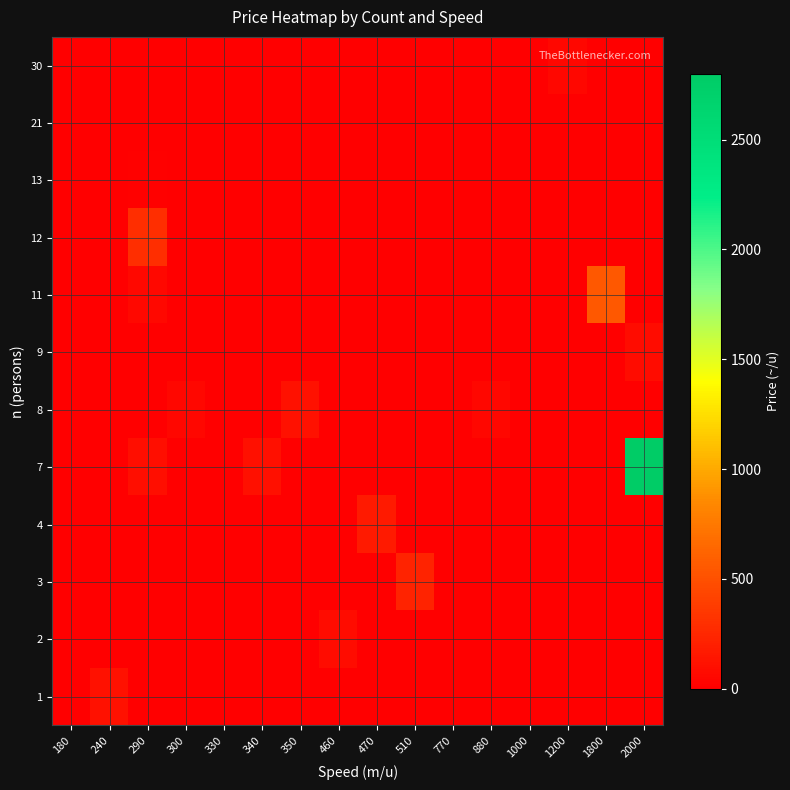

Count the number of categories in the chart.

16